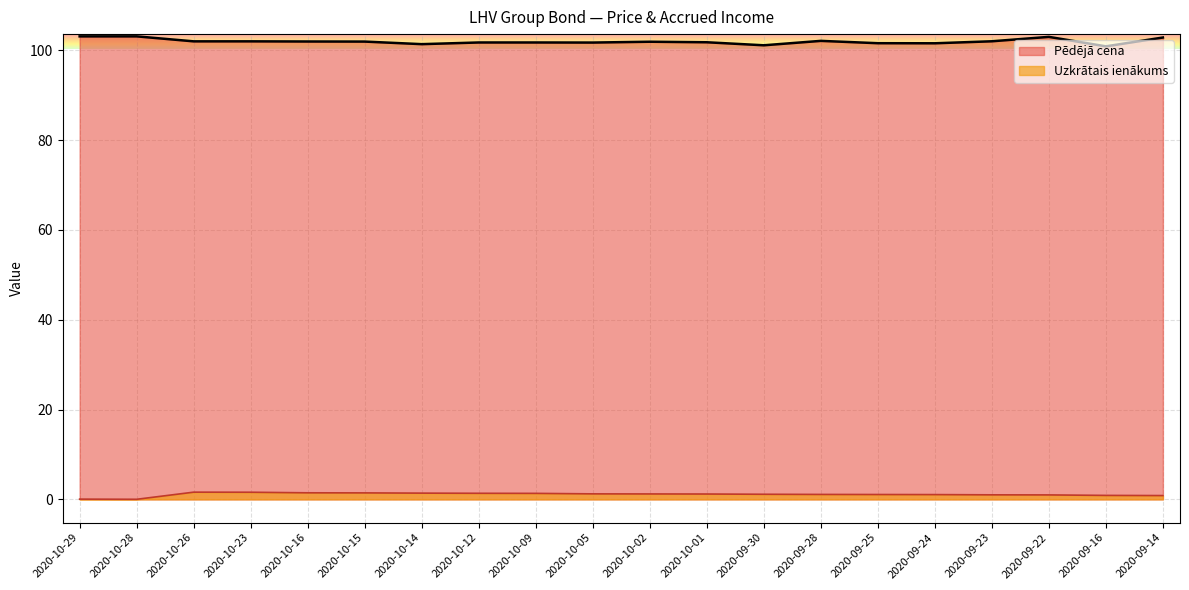

What is the maximum value shown in the chart?

103.1